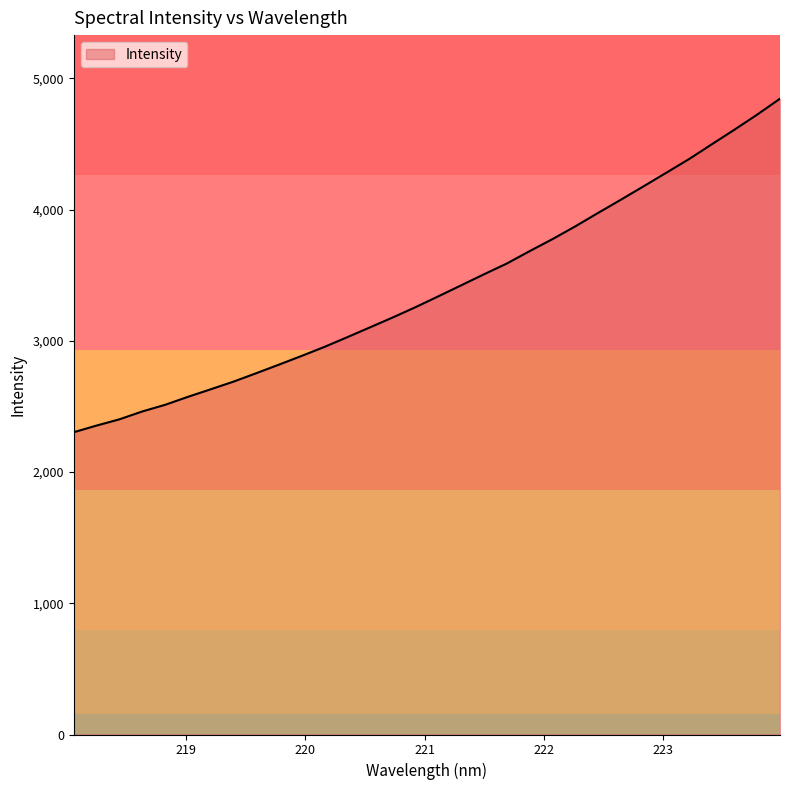

What is the smallest value displayed?

2303.3